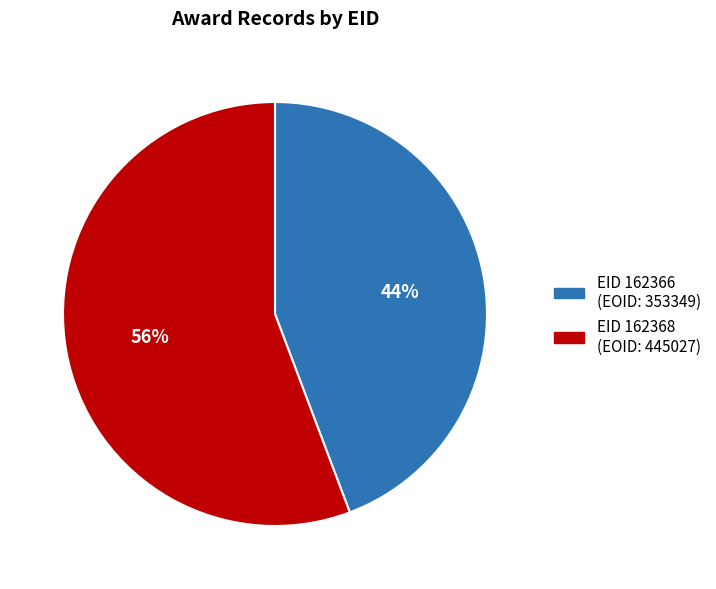

To the nearest percent, what is the average slice percentage?

50%